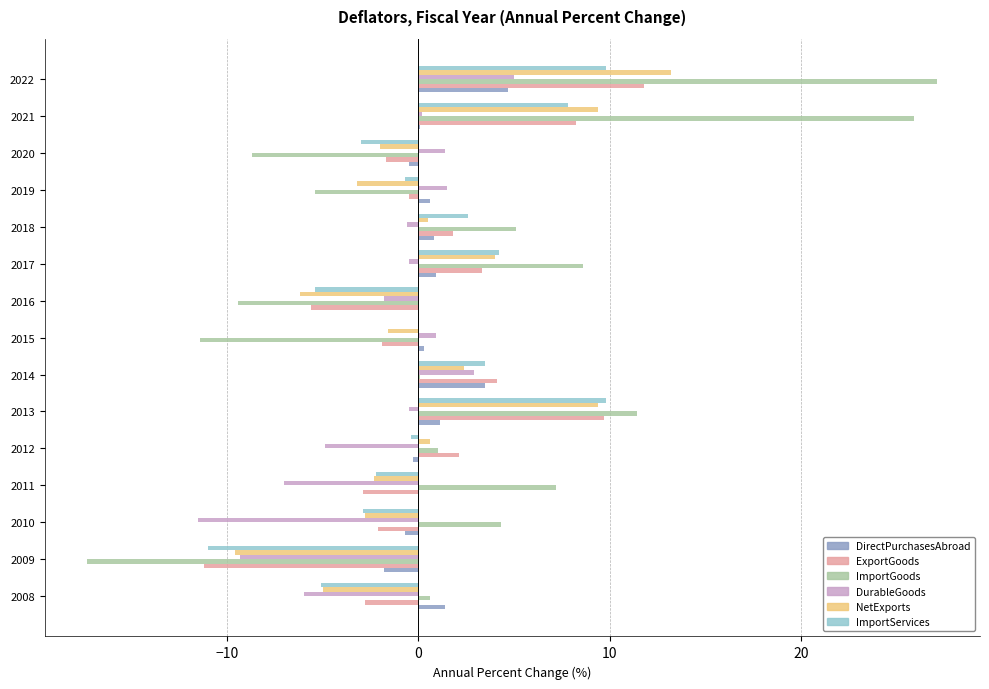

The ImportServices series shows -5.1 at 2008. True or false?

True